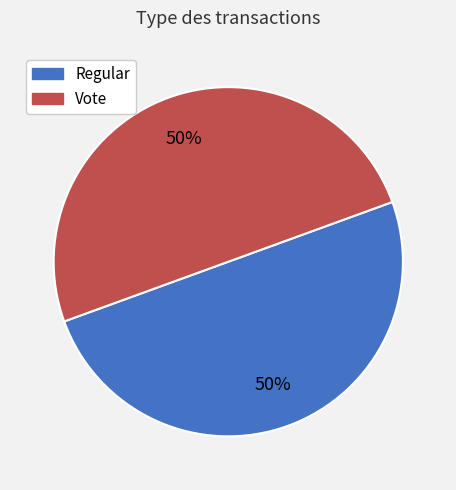

Is the sum of Regular and Vote greater than half?

Yes